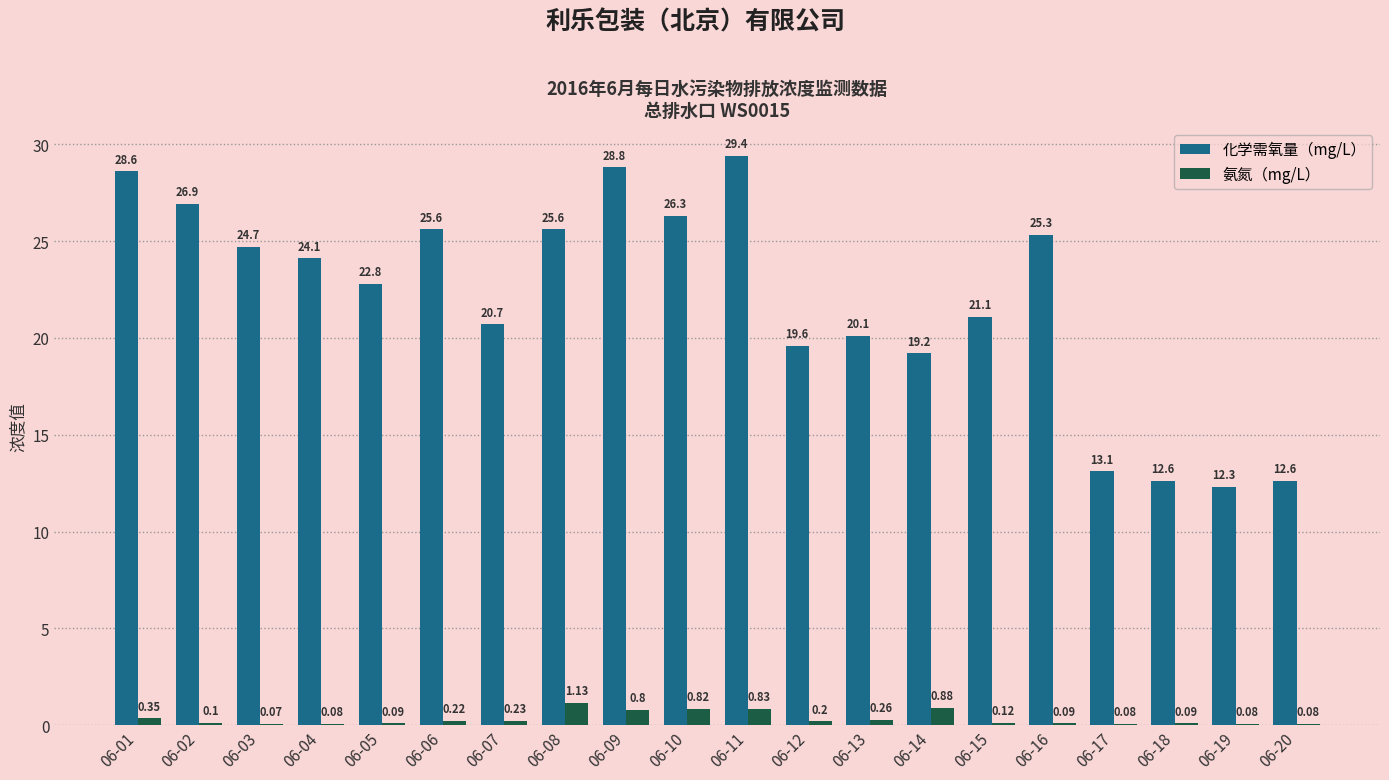

At which category is the sum across all series the highest?

06-11